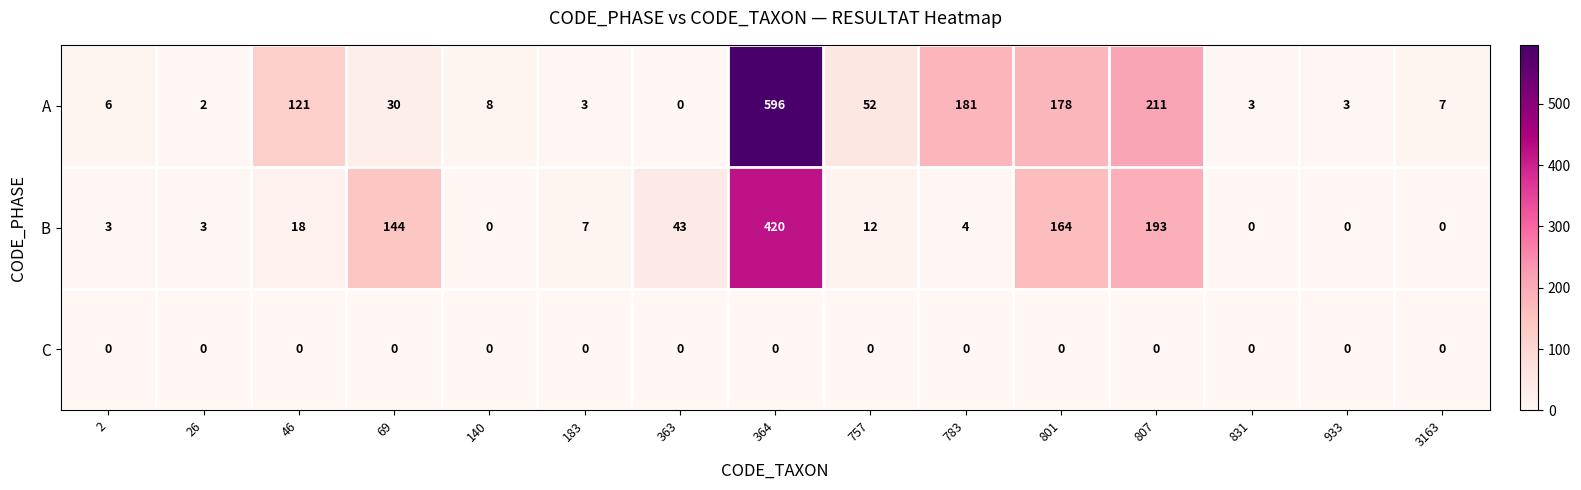

List the series in order of their overall mean, lowest first.

C, B, A